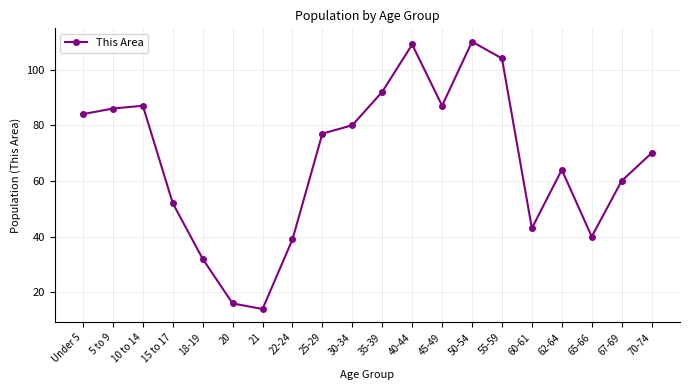

Count the number of categories in the chart.

20